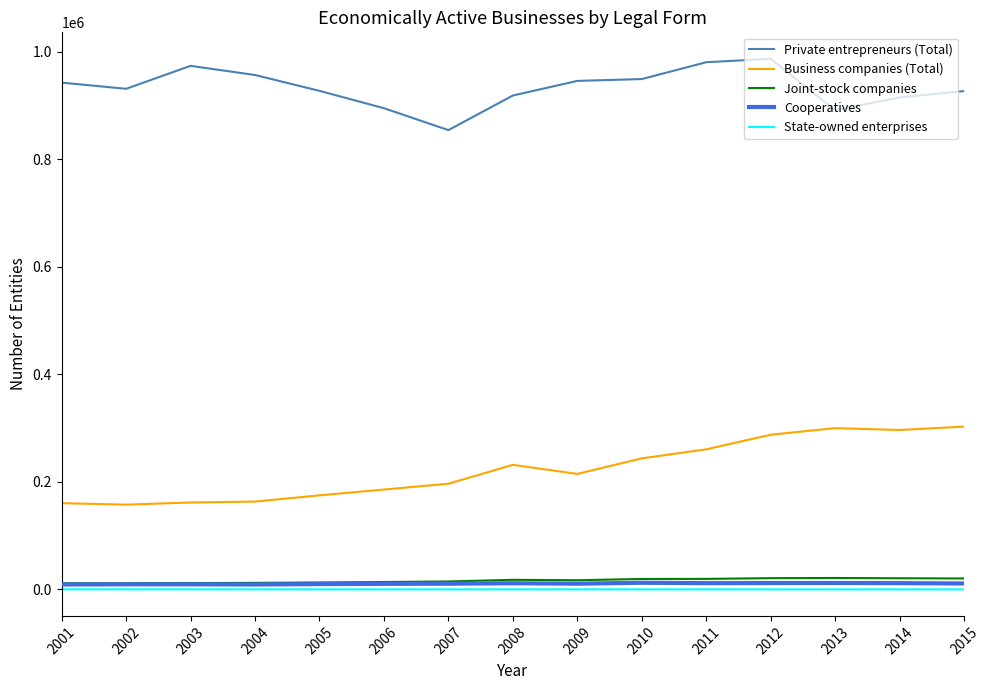

How many lines are shown in the chart?

5